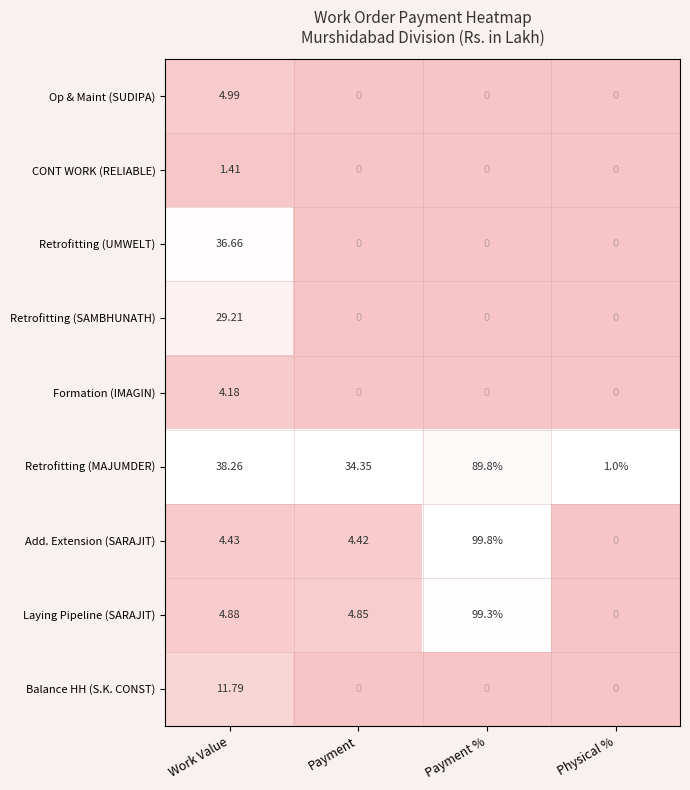

Rank the series at Work Value from highest to lowest value.

Retrofitting (MAJUMDER), Retrofitting (UMWELT), Retrofitting (SAMBHUNATH), Balance HH (S.K. CONST), Op & Maint (SUDIPA), Laying Pipeline (SARAJIT), Add. Extension (SARAJIT), Formation (IMAGIN), CONT WORK (RELIABLE)